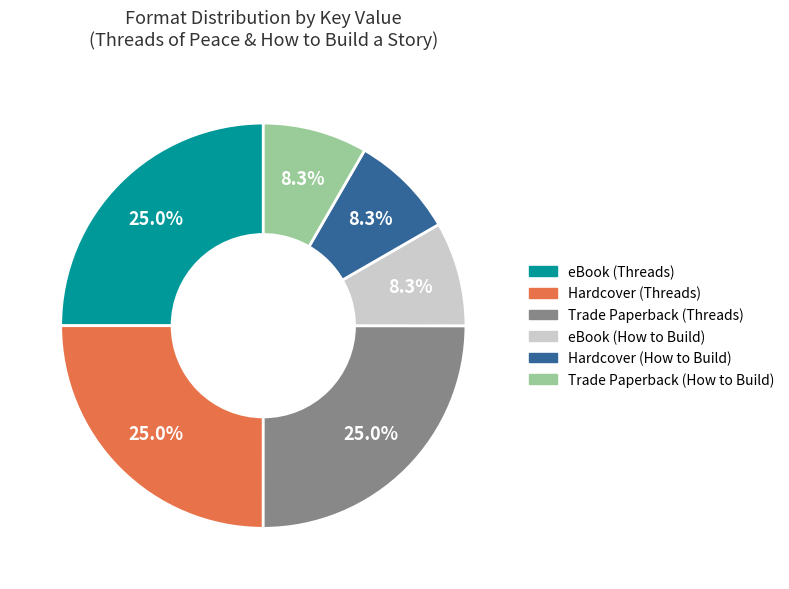

What is the ratio of the value at Trade Paperback (Threads) to the value at Hardcover (Threads)?

1.0